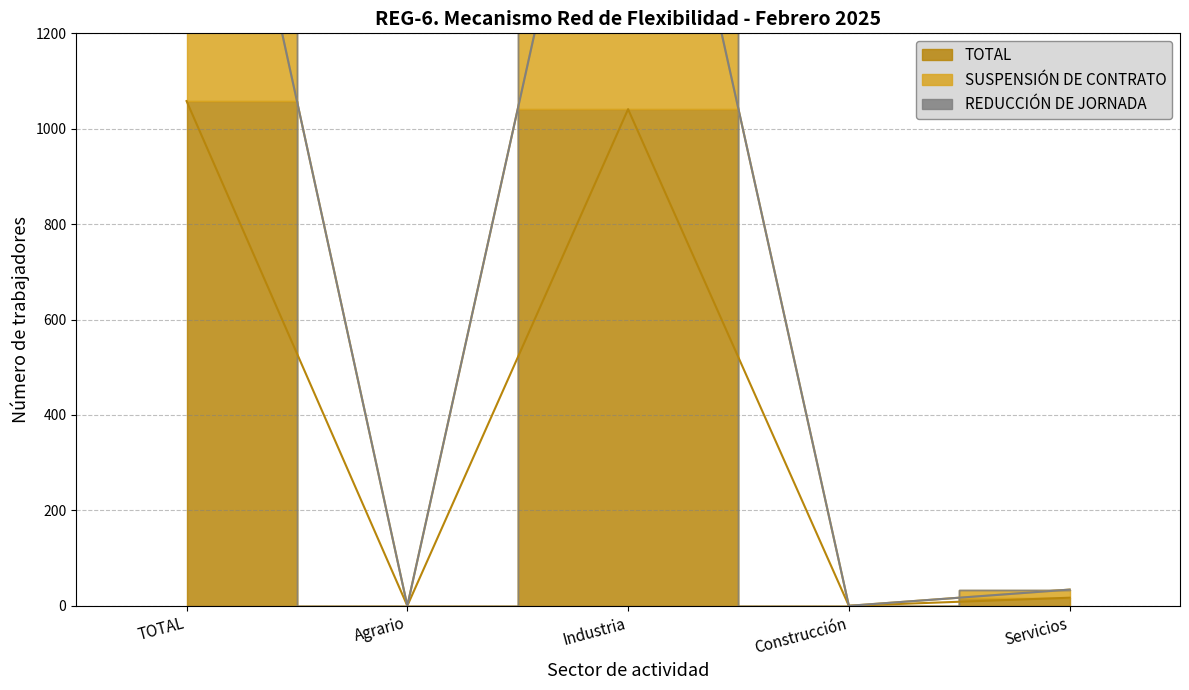

The value of SUSPENSIÓN DE CONTRATO at TOTAL is 2116. True or false?

True